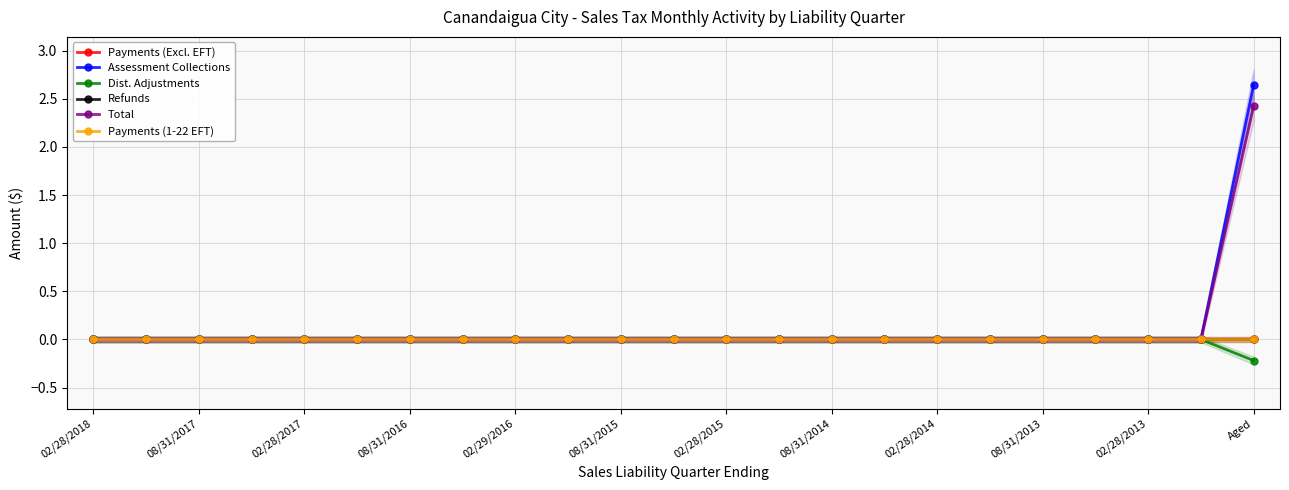

Which series changed the most between 15 and 18?

Payments (Excl. EFT)